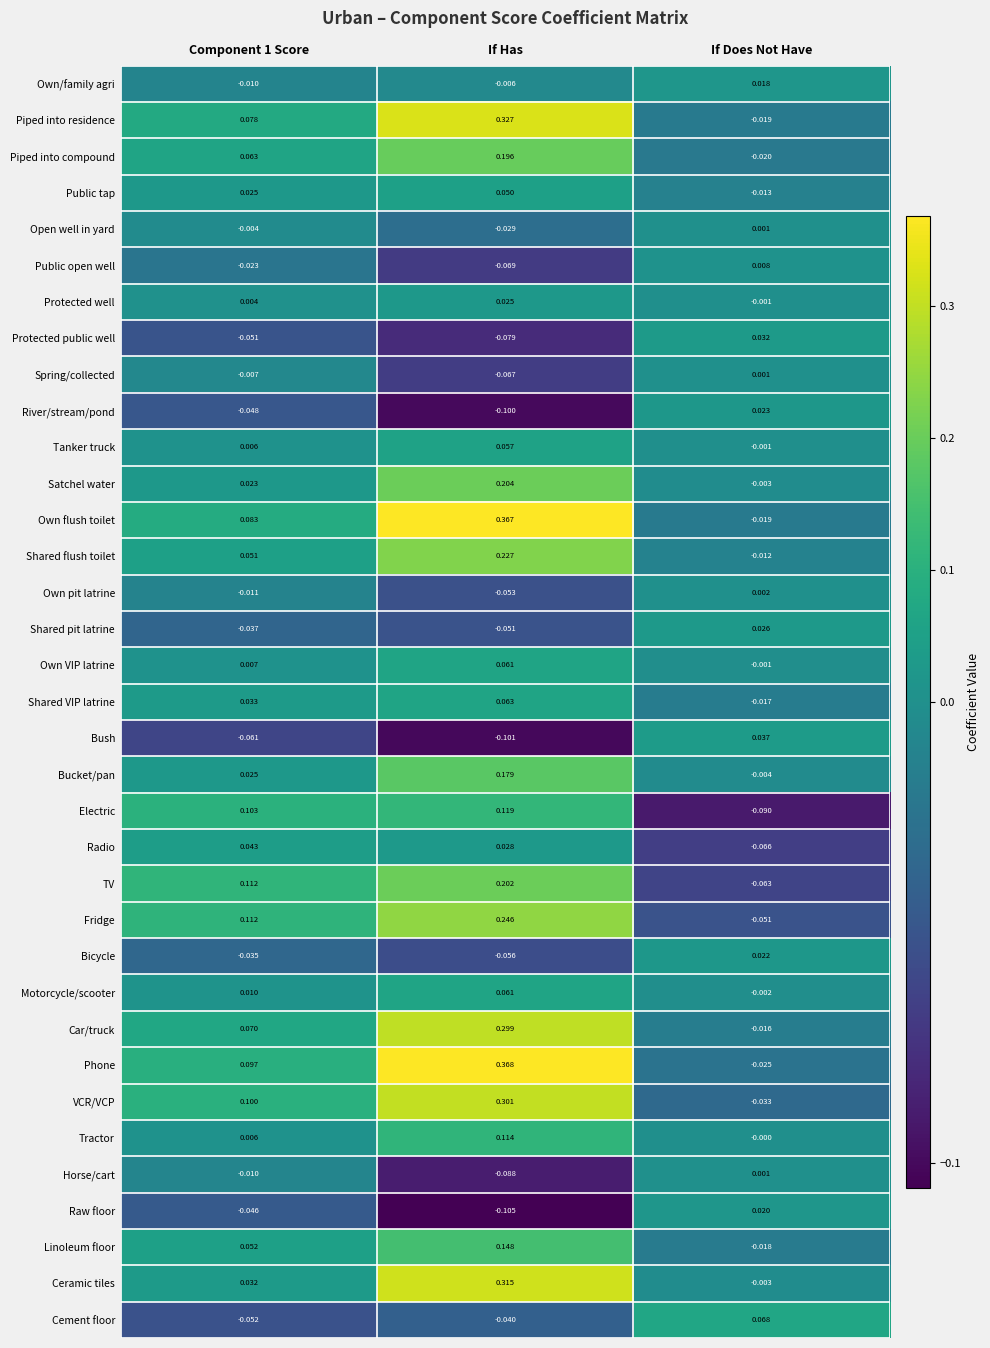

At how many categories does at least one series exceed 0?

3